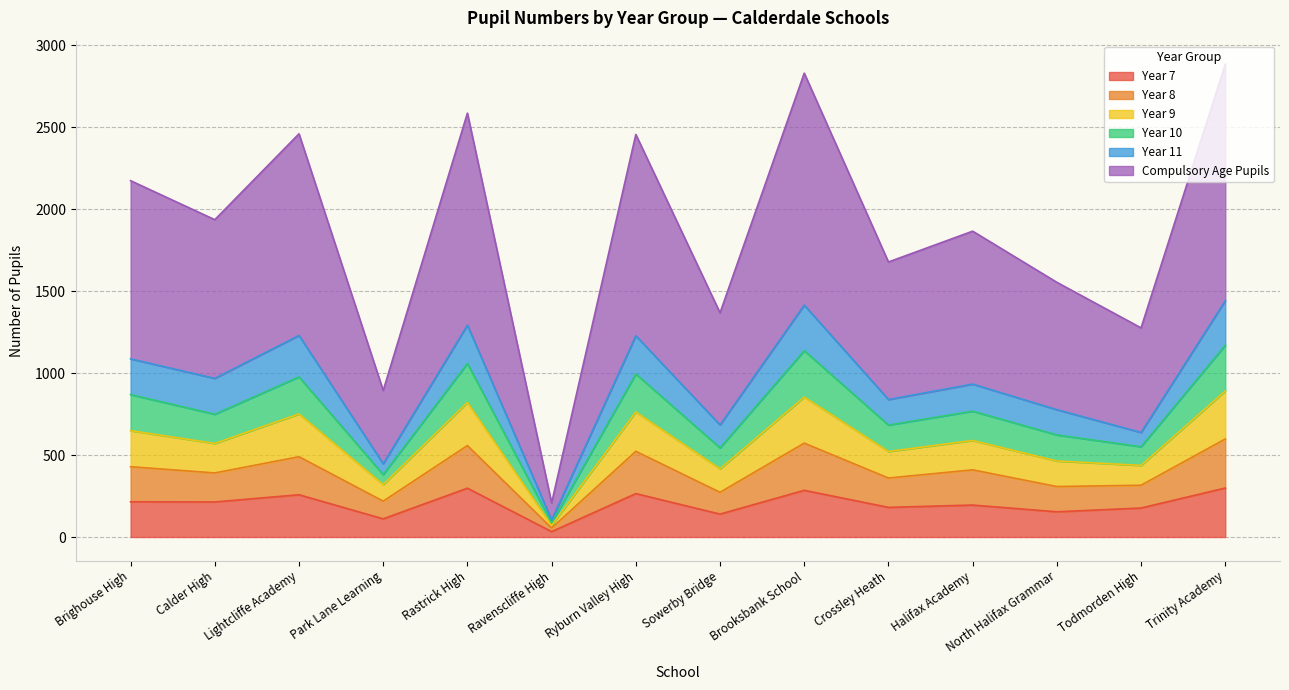

What is the smallest value displayed?

33